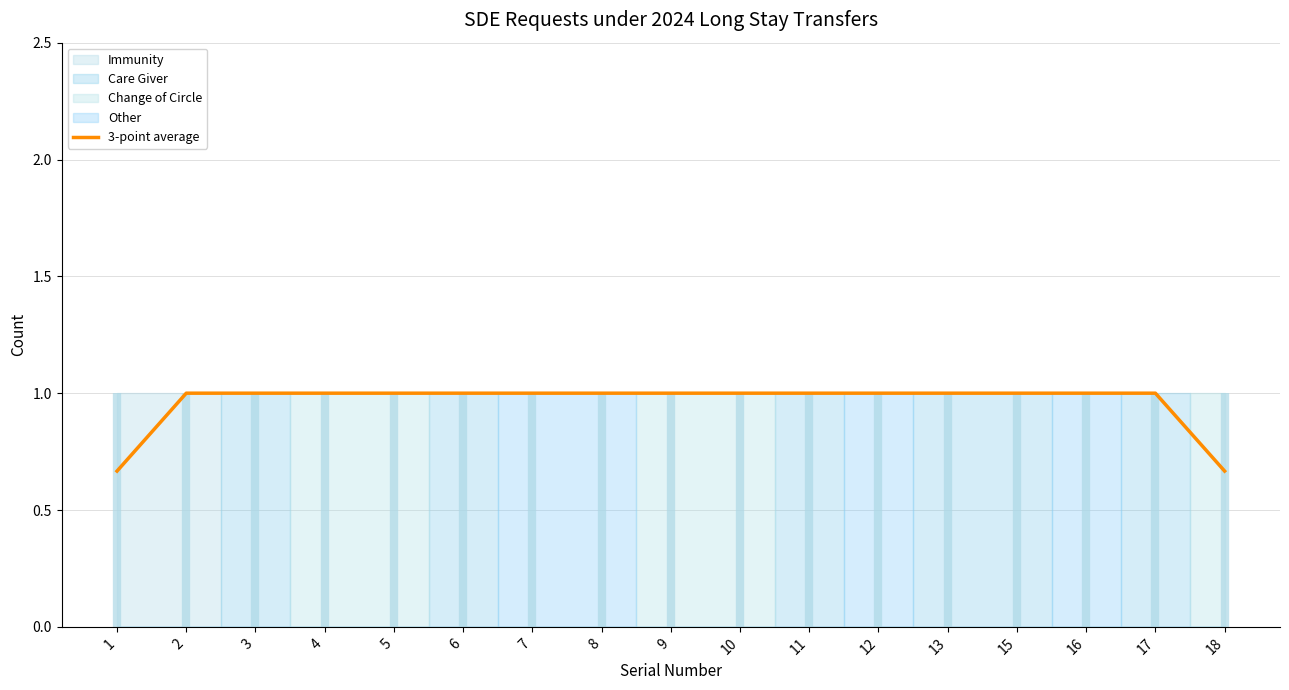

How many data points does each series have?

17